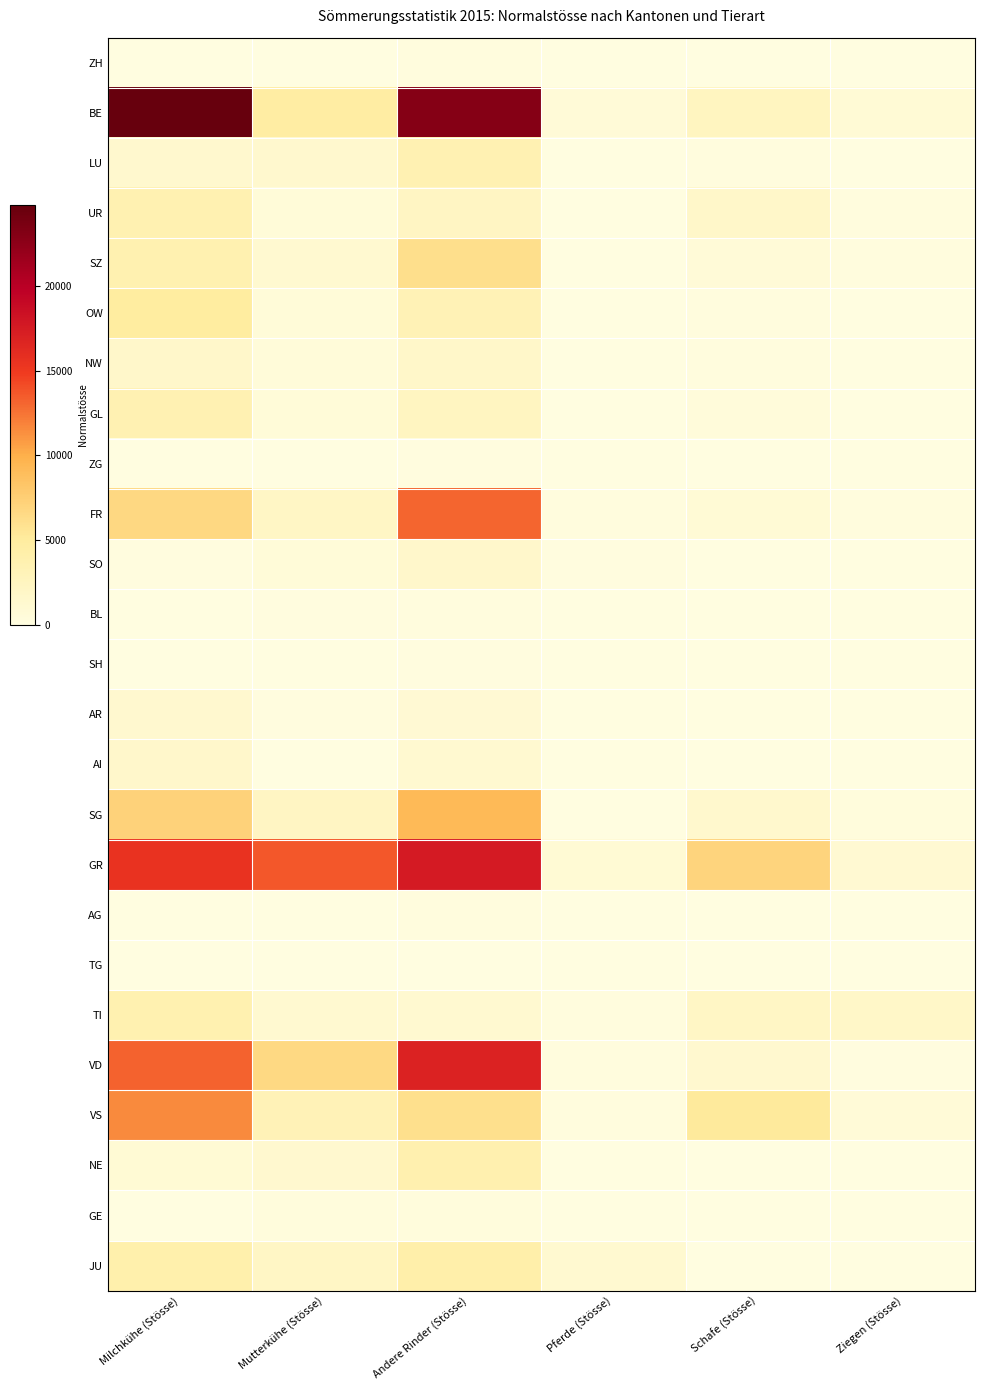

What is the maximum value shown in the chart?

1.0